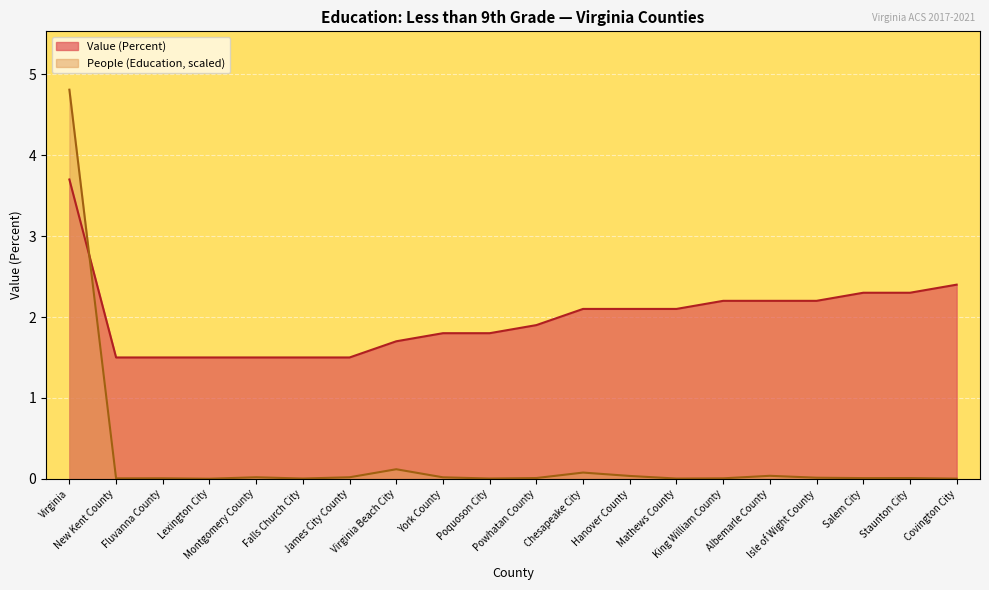

What is the label of the 7th point from the right?

Mathews County